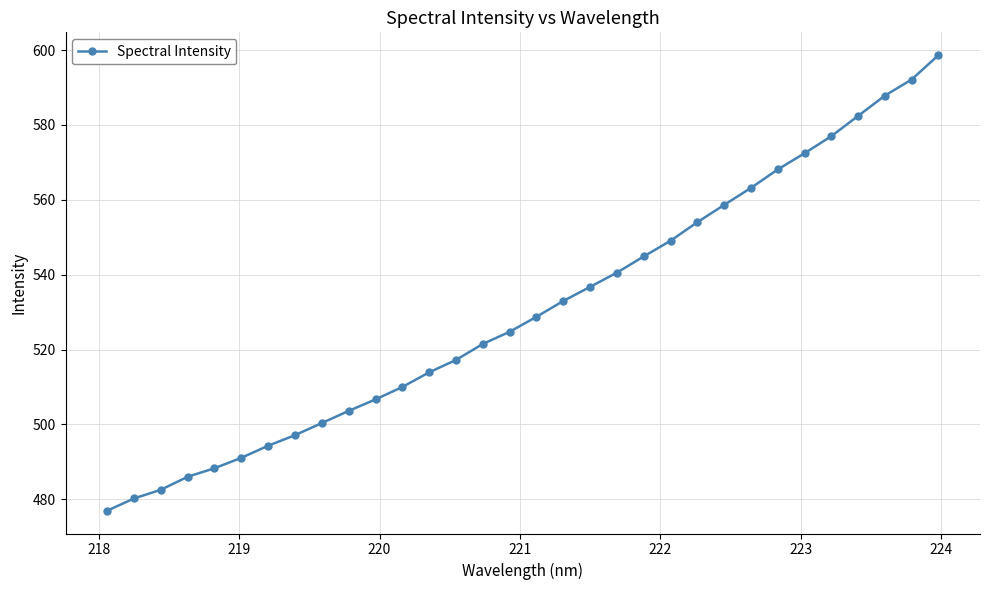

What is the greatest value displayed?

598.7